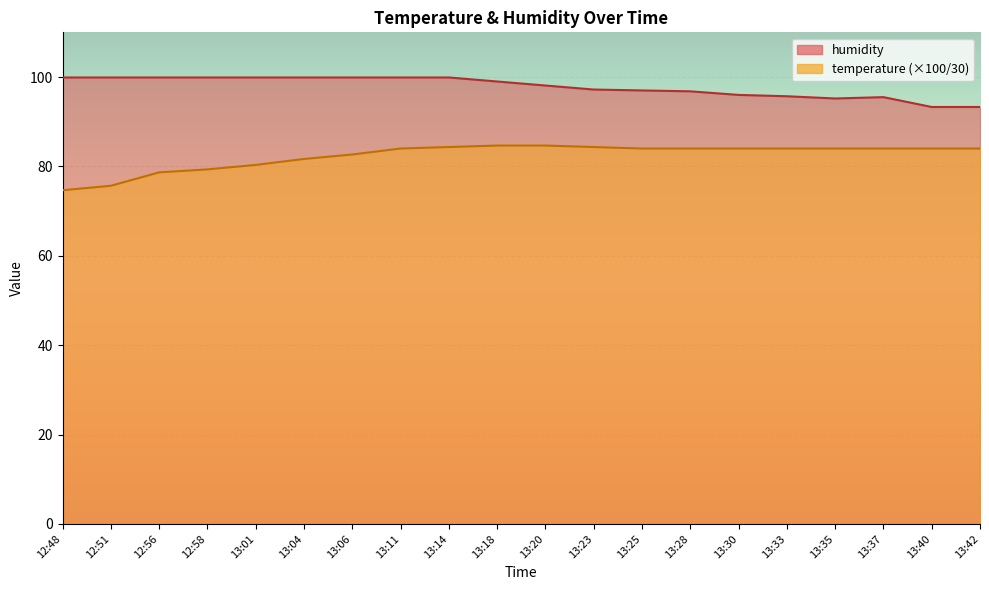

What is the value of the humidity point at the 5th from the left?

99.9